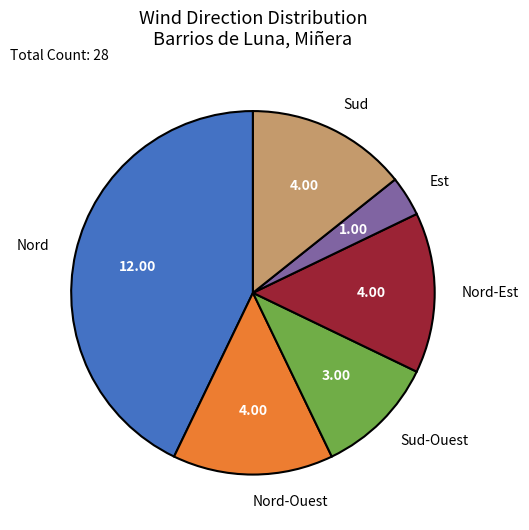

True or false: Nord accounts for 51% of the total.

False